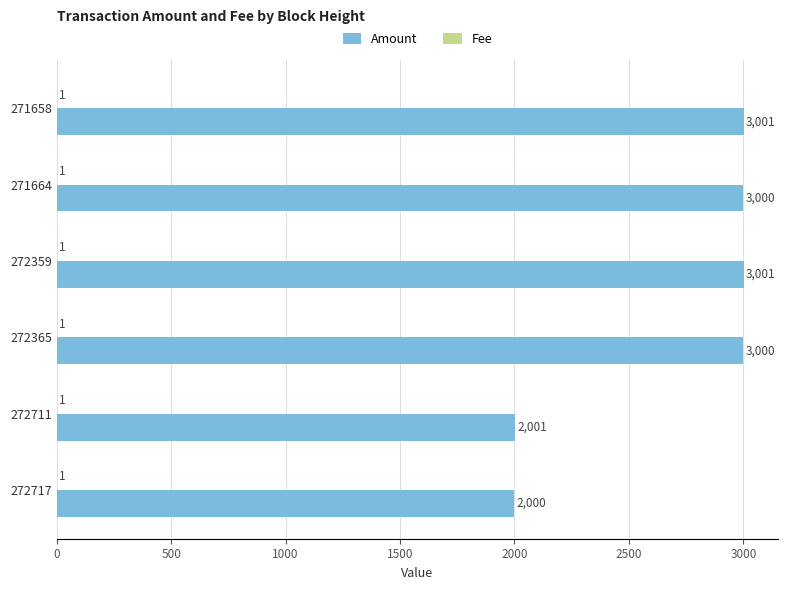

Which series has the largest range (max minus min)?

Amount